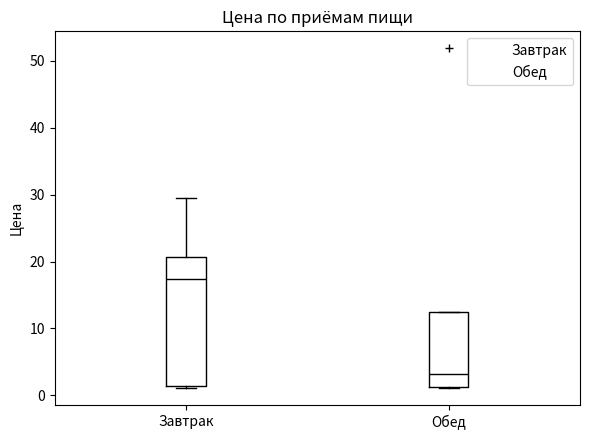

Which box's median line is the lowest?

Обед